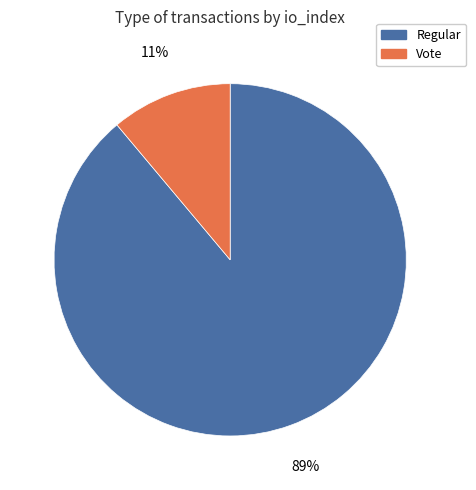

To the nearest percent, what is the average slice percentage?

50%